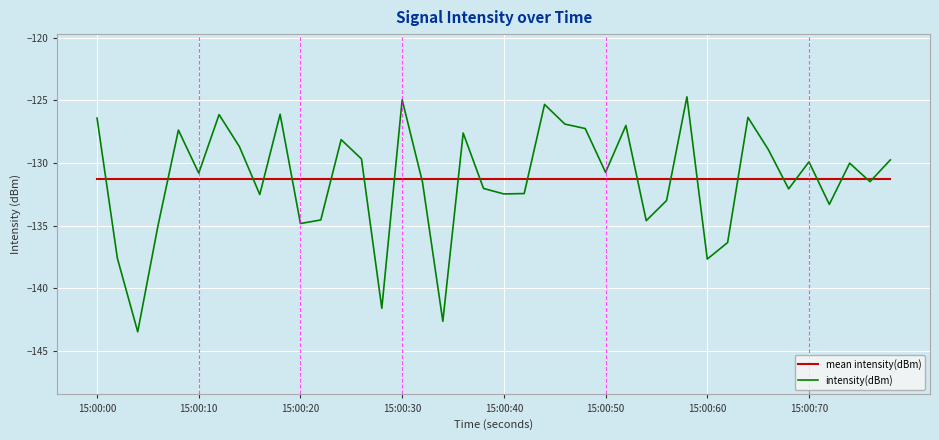

What is the highest value of the intensity(dBm) series?

-124.7